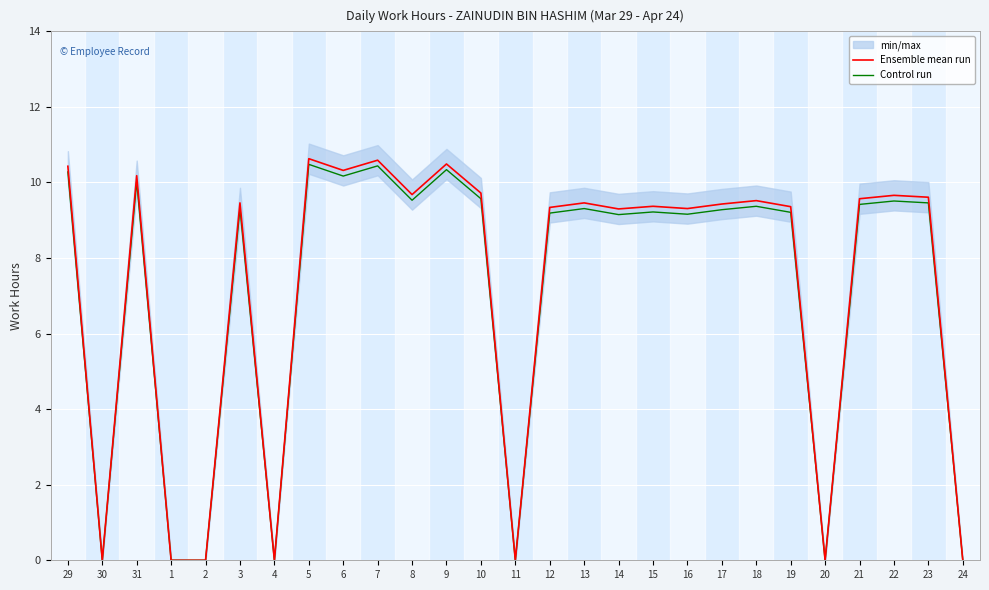

At how many categories does at least one series exceed 0?

20